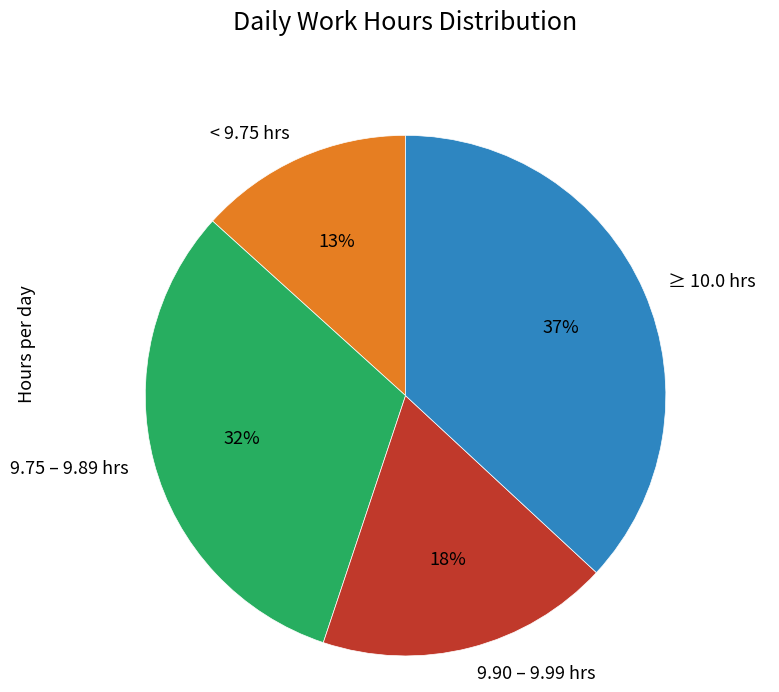

Which slice is the smallest?

< 9.75 hrs